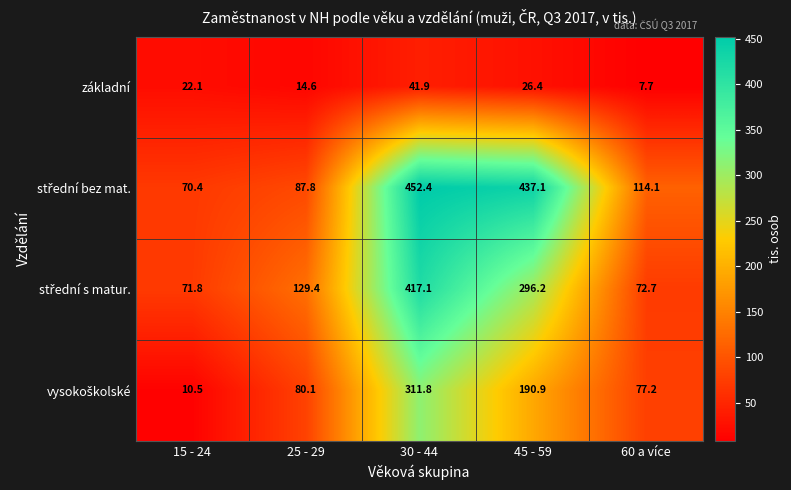

At which label does základní reach its peak?

30 - 44